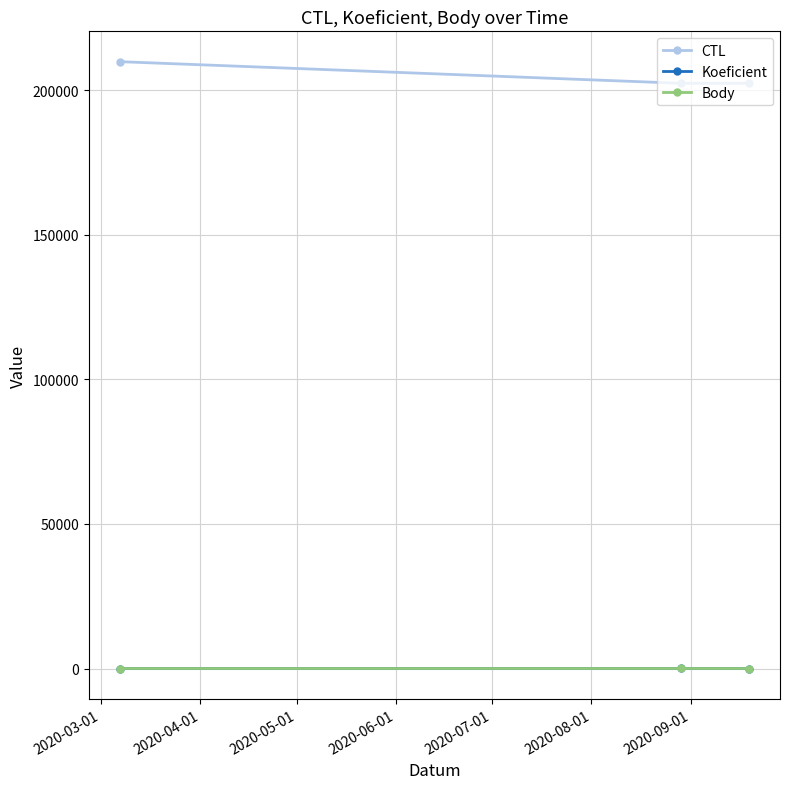

Does the chart have visible grid lines?

Yes